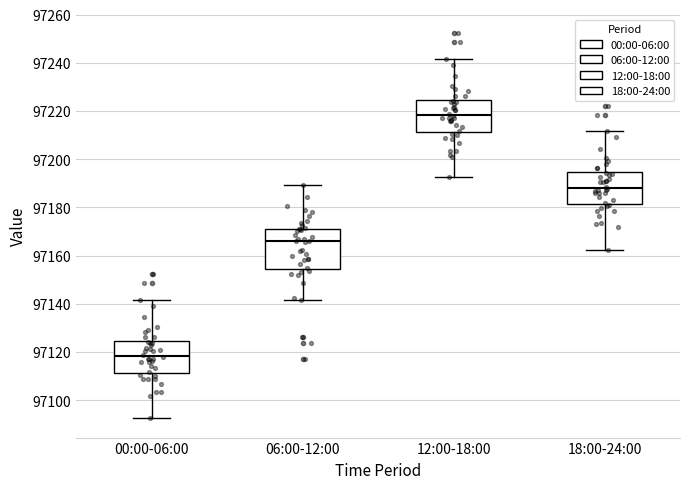

Where does the upper whisker of the box for 06:00-12:00 end on the y-axis? The values are not printed on the chart, so give them approximately, as read against the axis.

97190